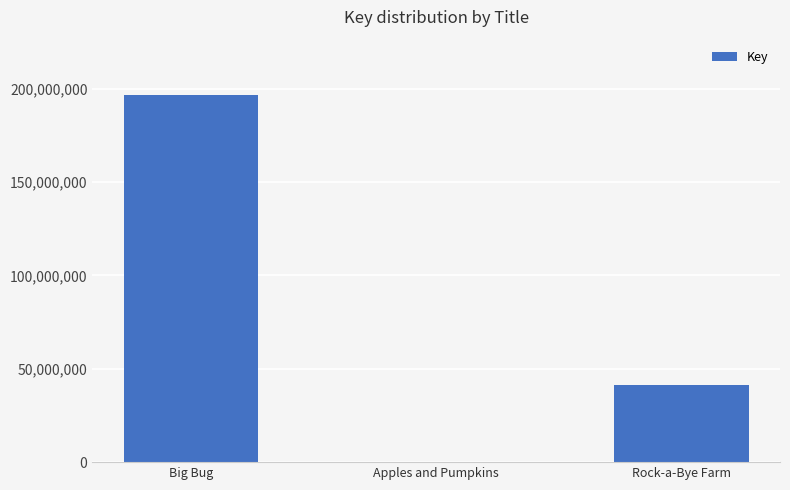

What is the greatest value displayed?

196681972